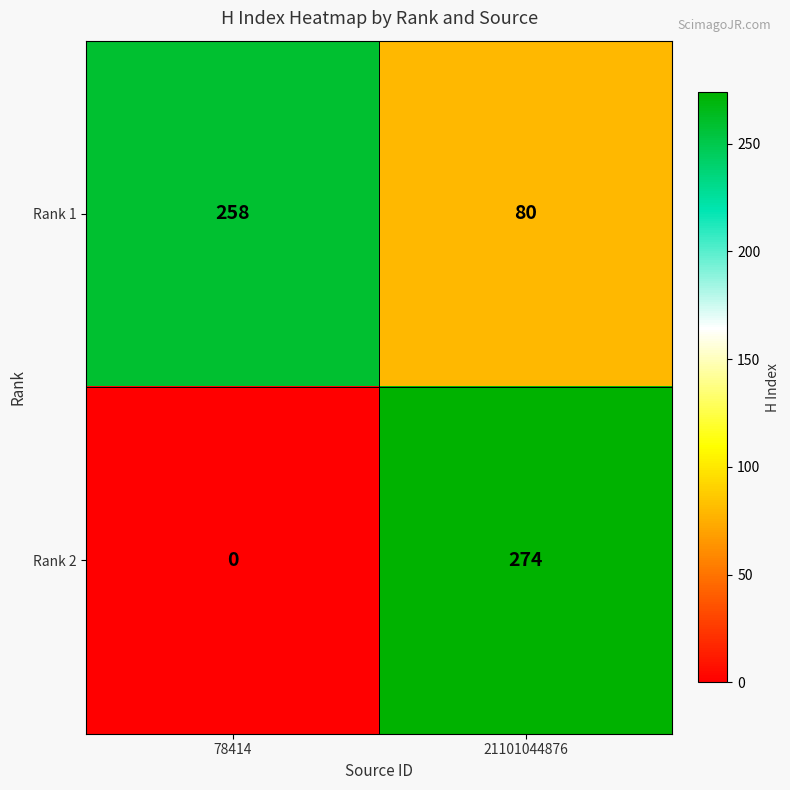

What is the spread (max minus min) of values at 78414?

258